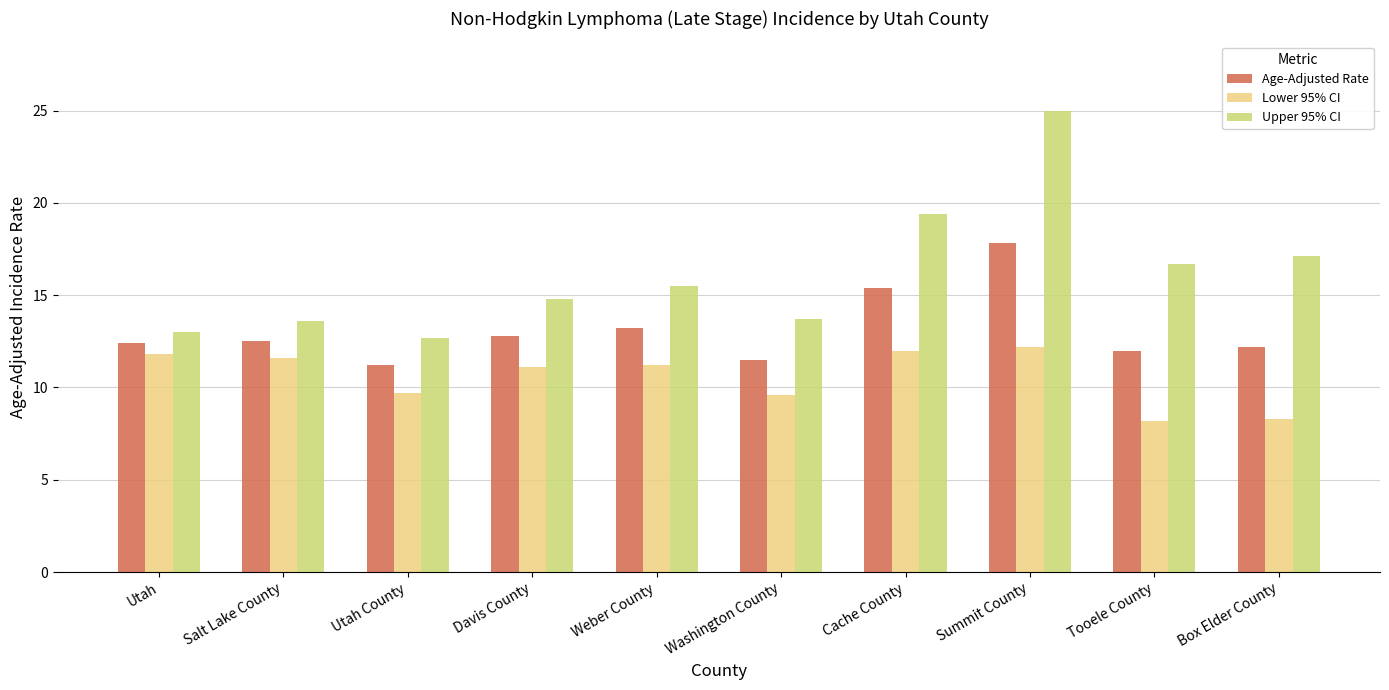

Does the chart contain stacked bars?

No